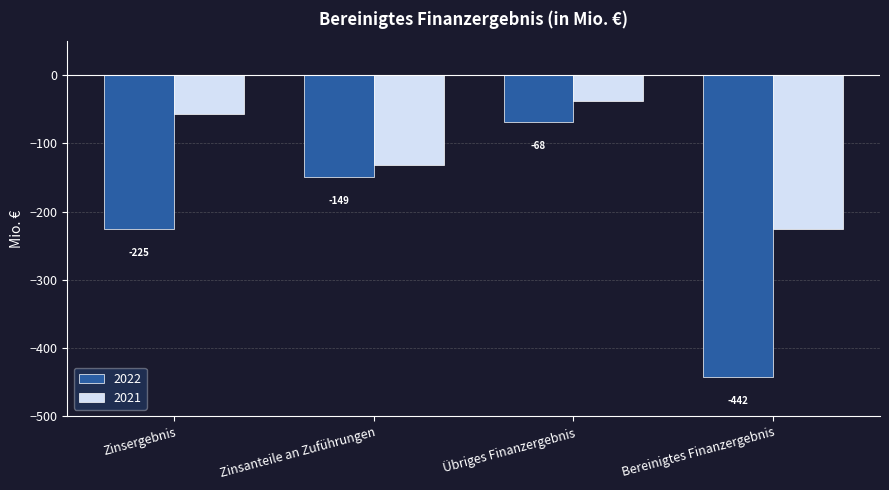

How many bars are there in each group?

2